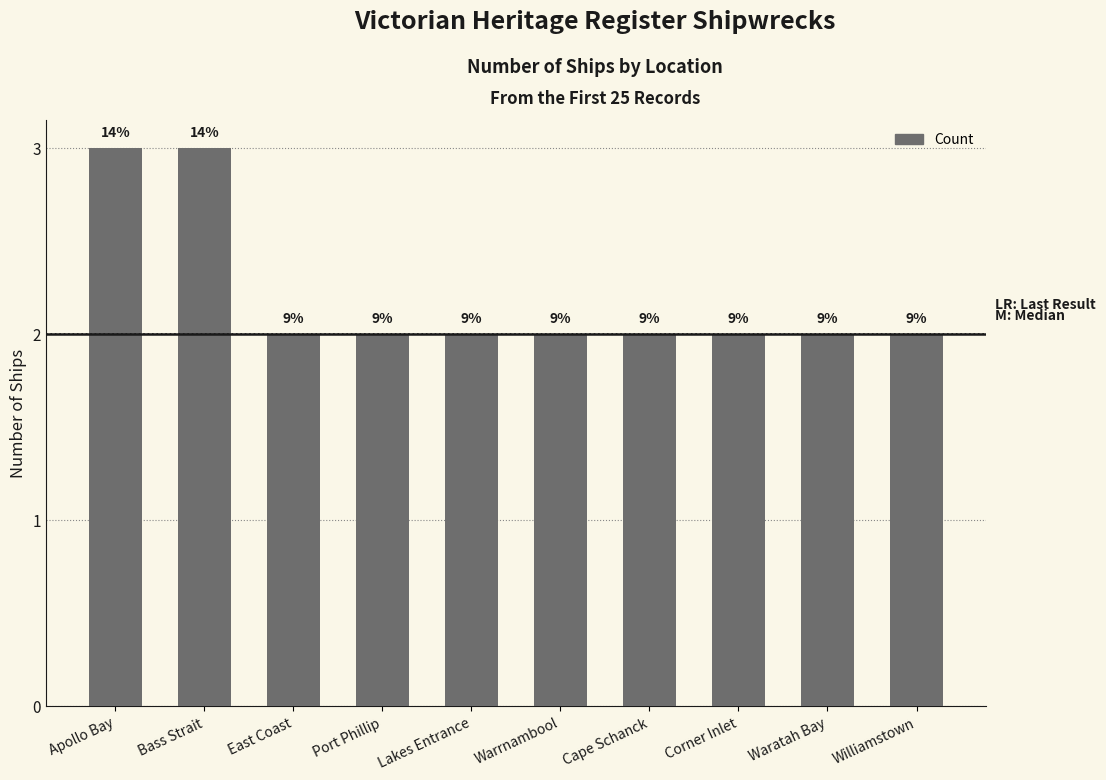

Reading left to right, transcribe all the data shown in this chart.

Apollo Bay=3	Bass Strait=3	East Coast=2	Port Phillip=2	Lakes Entrance=2	Warrnambool=2	Cape Schanck=2	Corner Inlet=2	Waratah Bay=2	Williamstown=2